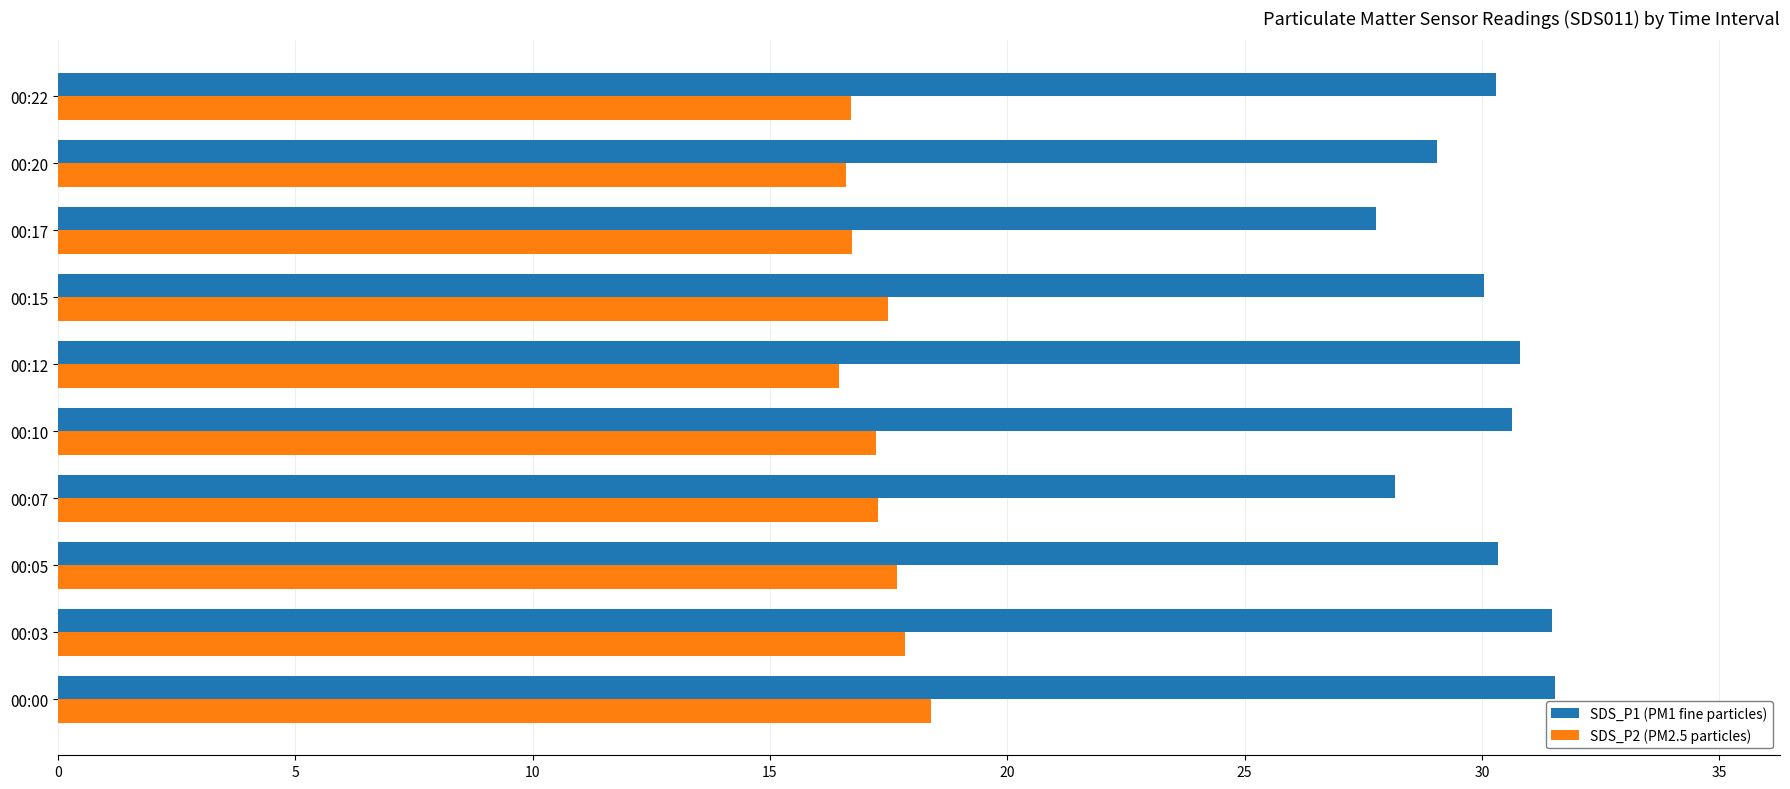

What are all the series names shown in the legend?

SDS_P1 (PM1 fine particles), SDS_P2 (PM2.5 particles)